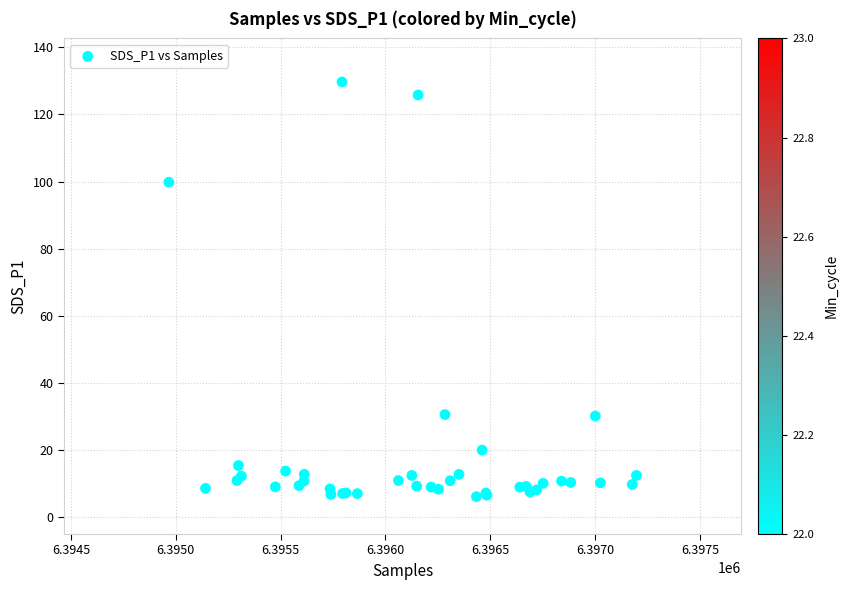

What Y value in the scatter plot is closest to 67?

99.8